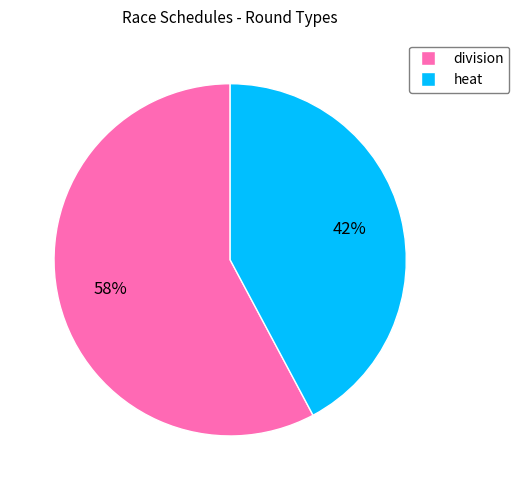

To the nearest percent, what is the average slice percentage?

50%